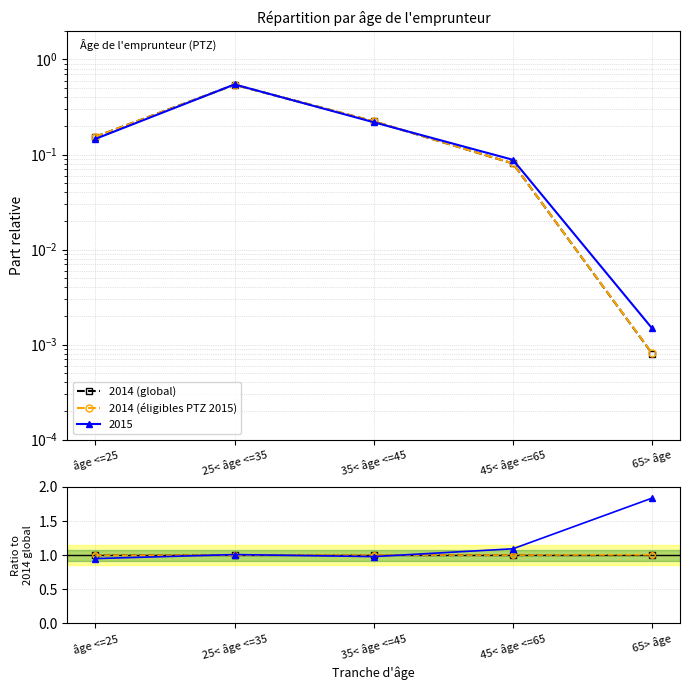

What is the average value of the 2014 (éligibles PTZ 2015) series?

1.0